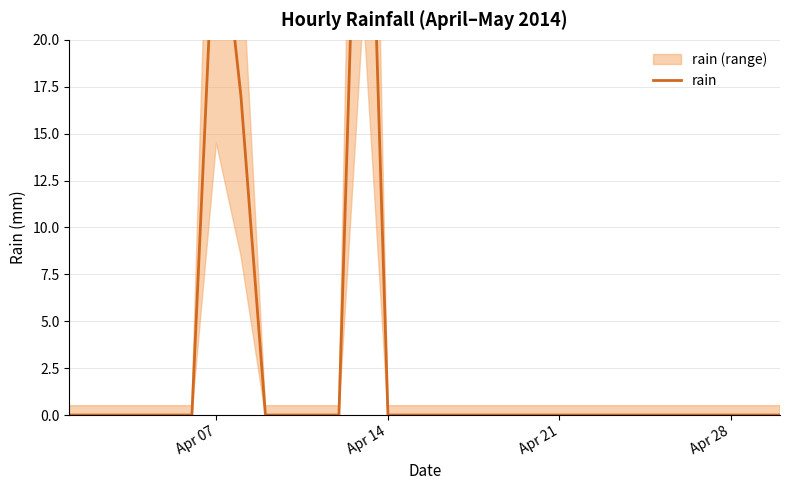

Reading left to right, what are all the values shown in this chart?

0	0	0	0	0	0	29	17	0	0	0	0	43	0	0	0	0	0	0	0	0	0	0	0	0	0	0	0	0	0